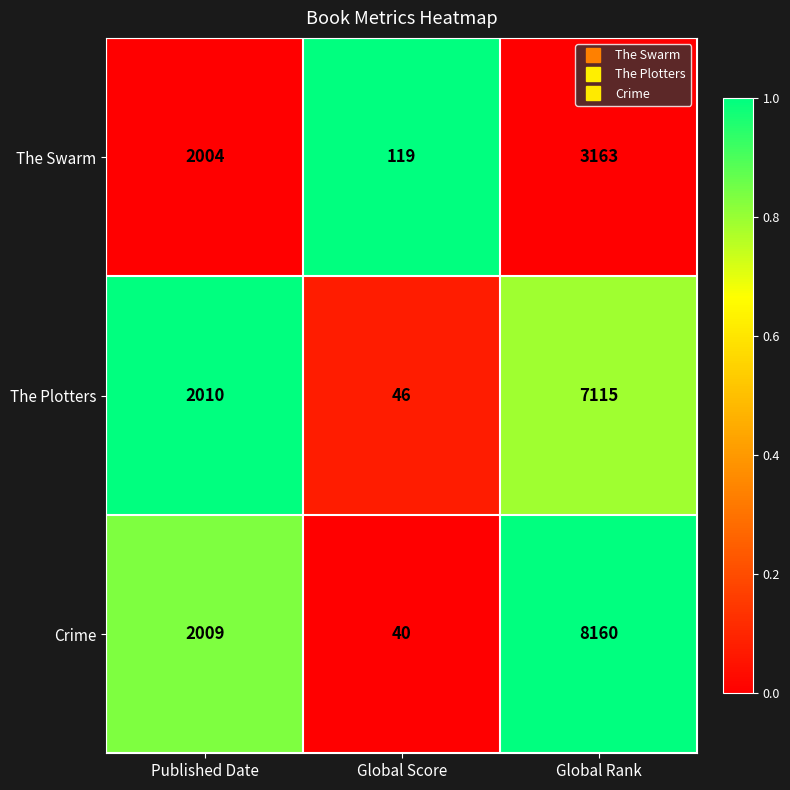

Rank the categories by Crime value from lowest to highest.

Global Score, Published Date, Global Rank